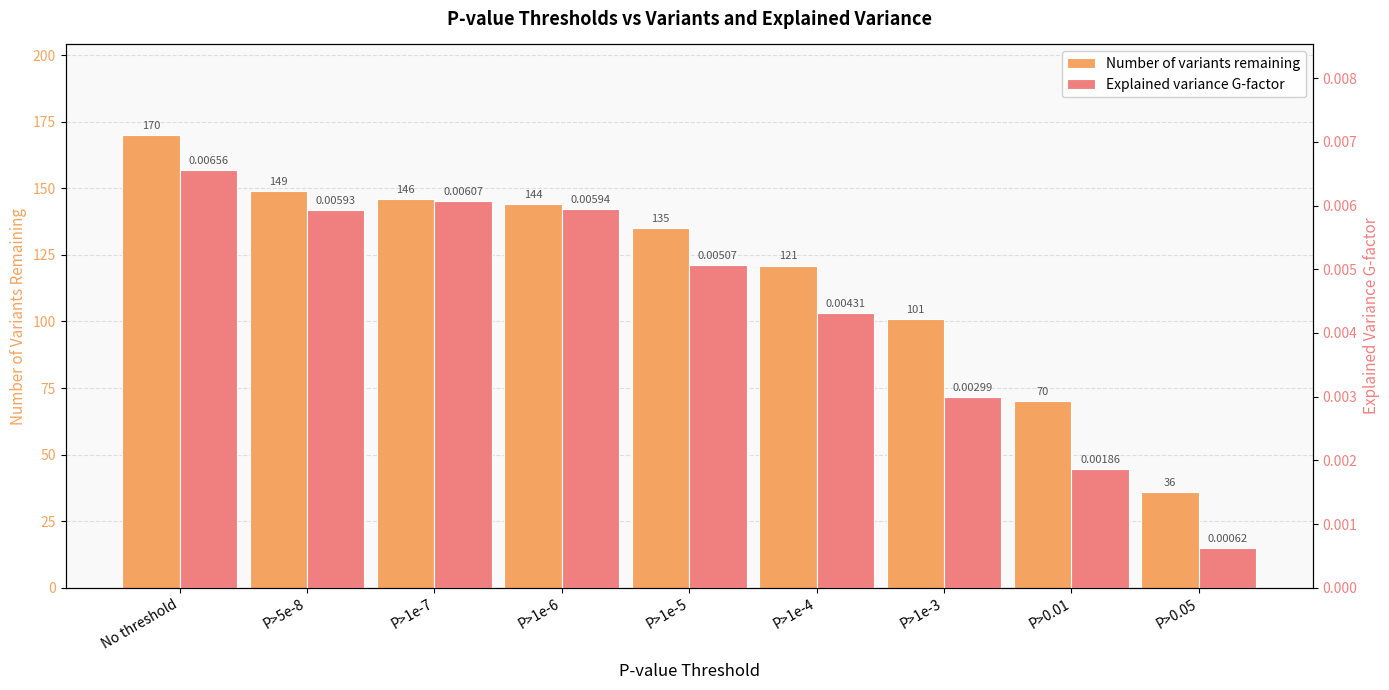

What is the label of the 4th bar from the left?

P>1e-6